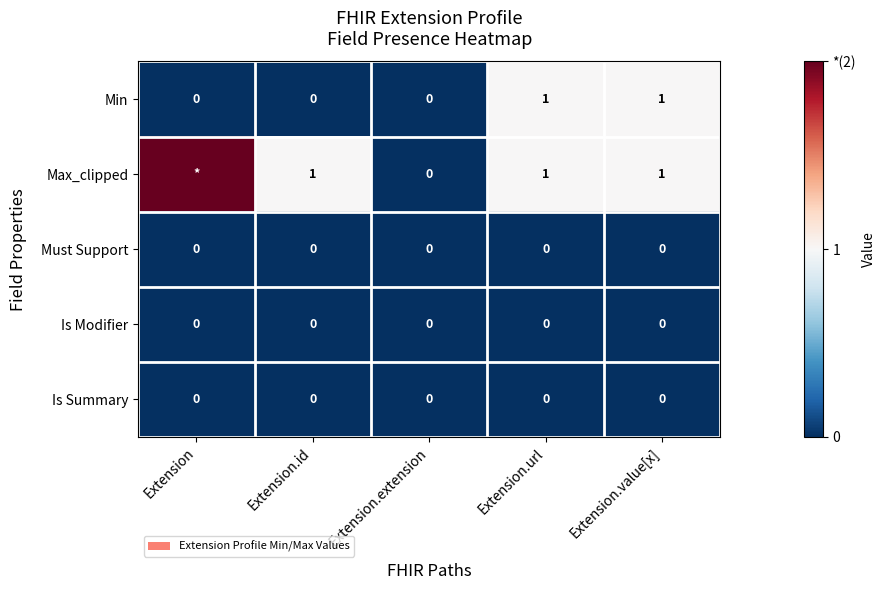

Between Extension and Extension.value[x], which is larger?

Extension.value[x]